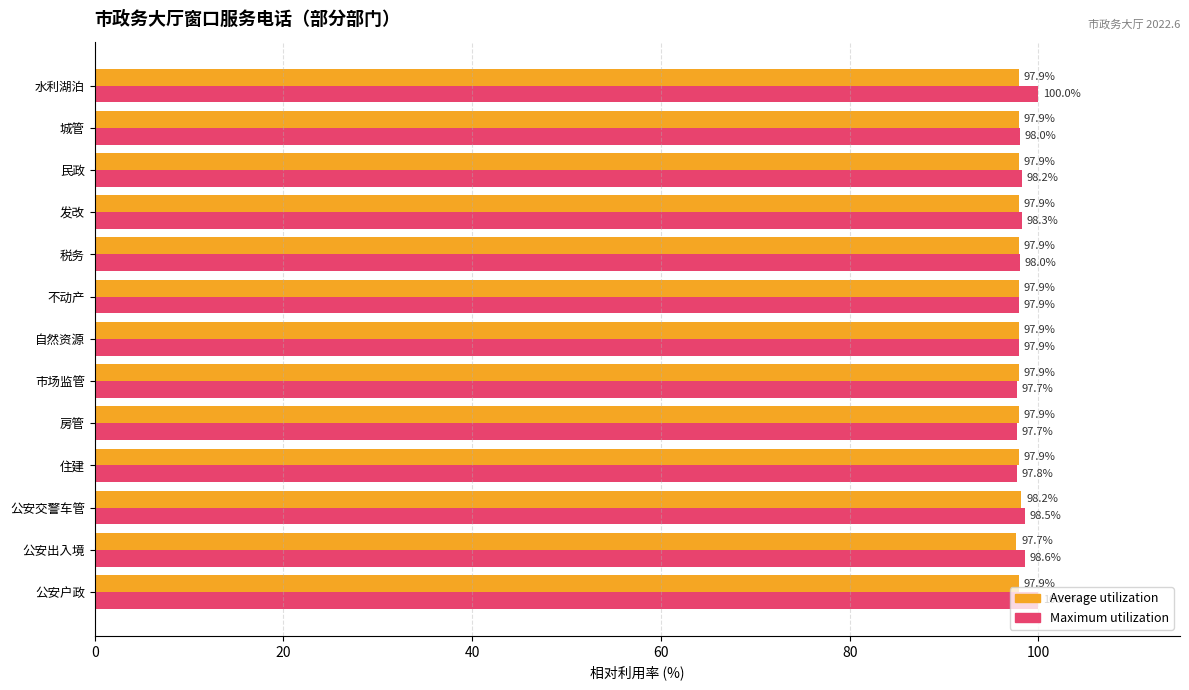

At which label does Average utilization reach its minimum?

公安出入境